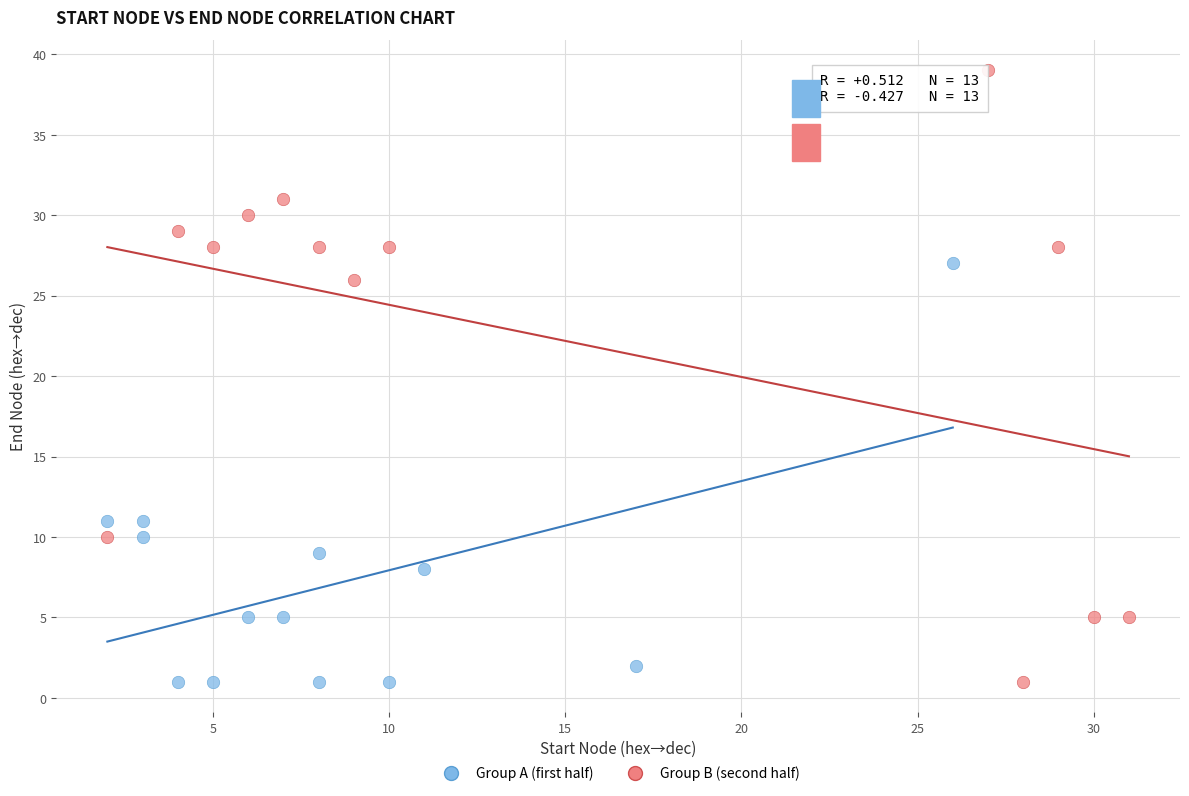

Which series reaches the maximum Y coordinate?

Group B (second half)